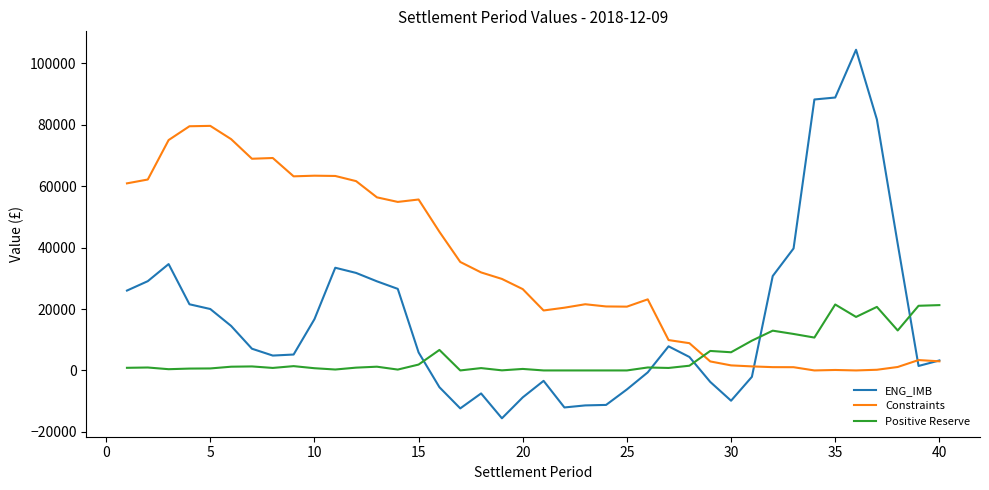

List the series in order of their overall mean, highest first.

Constraints, ENG_IMB, Positive Reserve